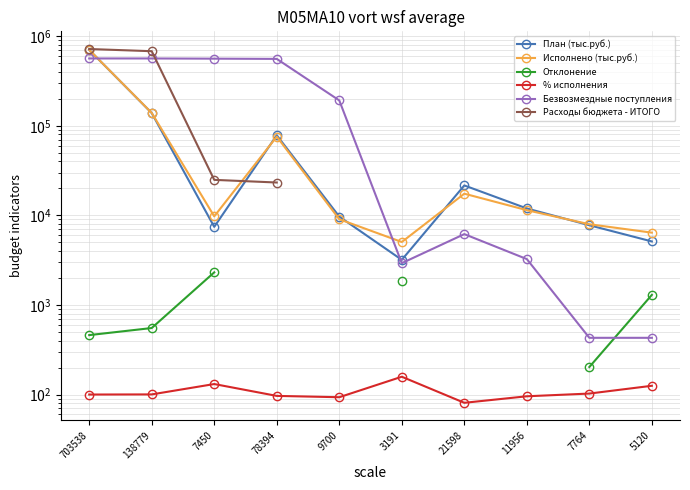

True or false: Отклонение and Расходы бюджета - ИТОГО cross at least once.

False